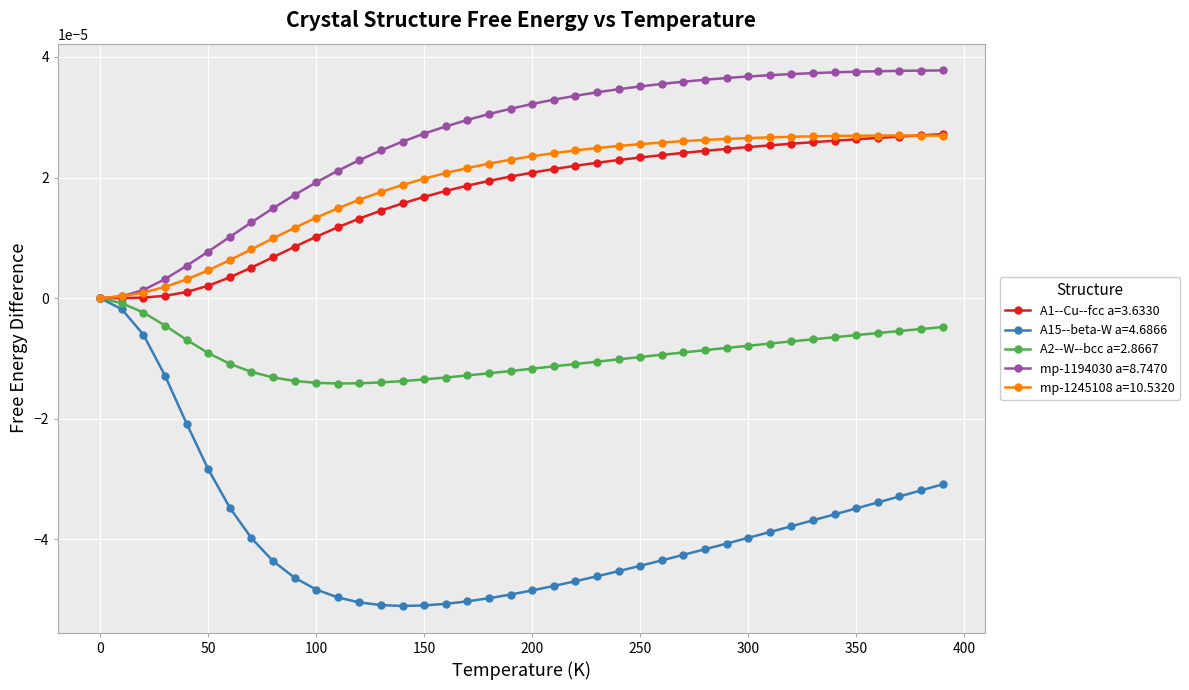

Which series has the largest total across all categories?

mp-1194030 a=8.7470